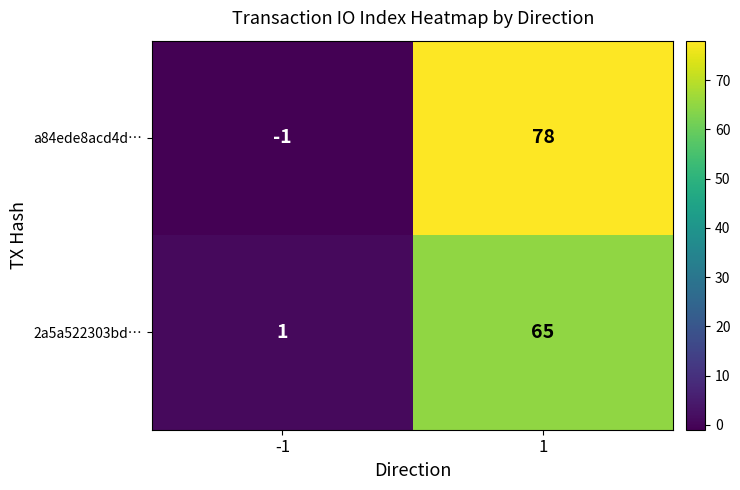

Is the value of a84ede8acd4d… at -1 greater than the value of 2a5a522303bd… at 1?

No